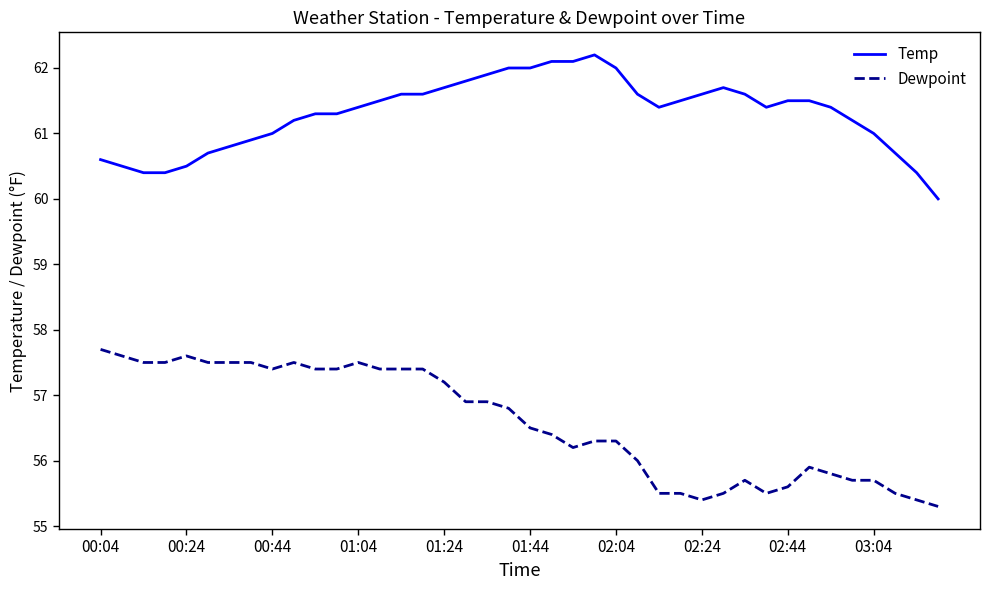

What is the greatest value displayed?

62.2